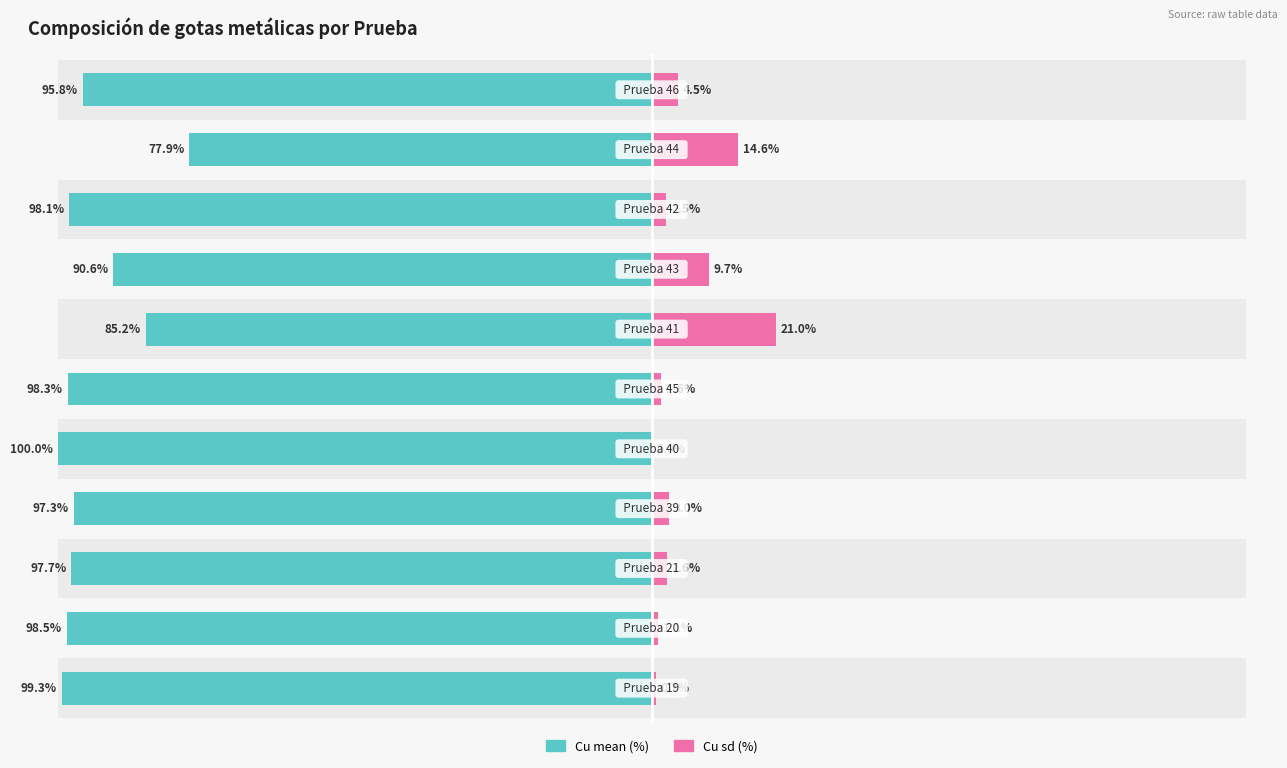

What is the maximum value shown in the chart?

100.0